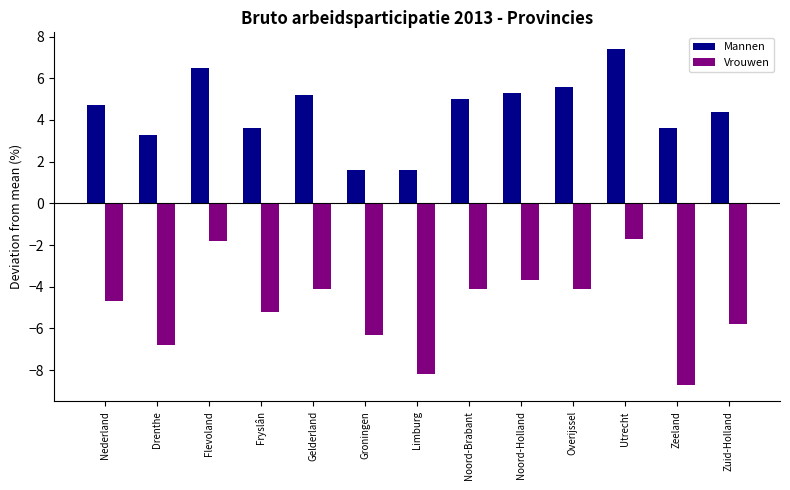

What is the sum of the Vrouwen values at Noord-Brabant and Overijssel?

-8.2